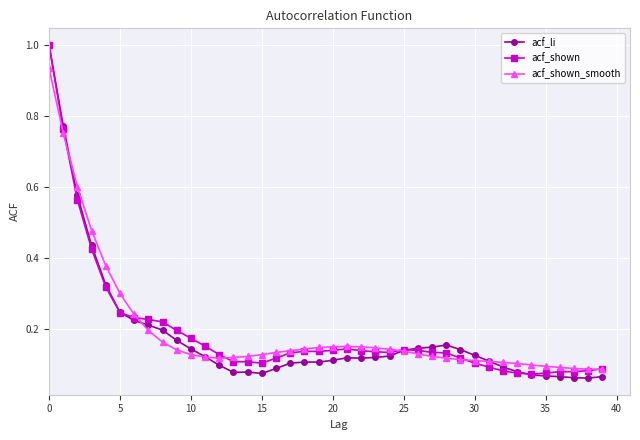

What is the difference between the second highest and second lowest values in the acf_shown_smooth series?

0.7